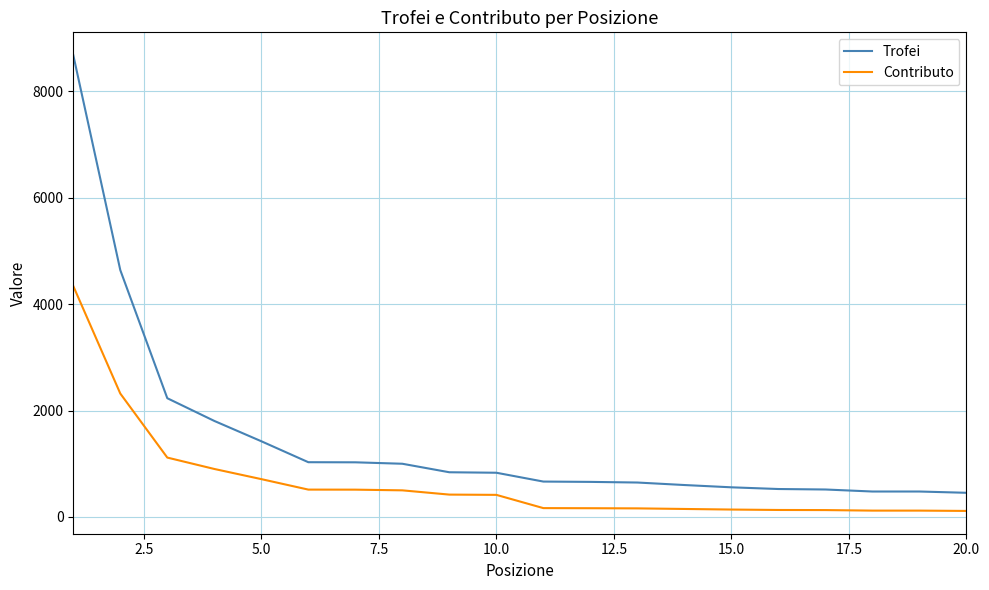

List the series in order of their peak value, lowest first.

Contributo, Trofei